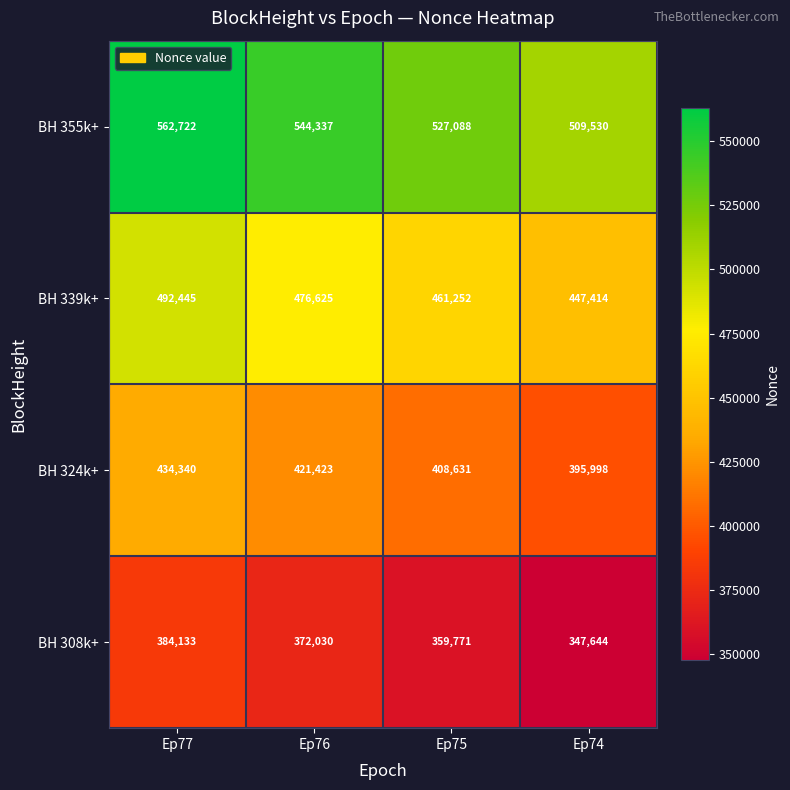

Which category has the lowest value across all series?

Ep74